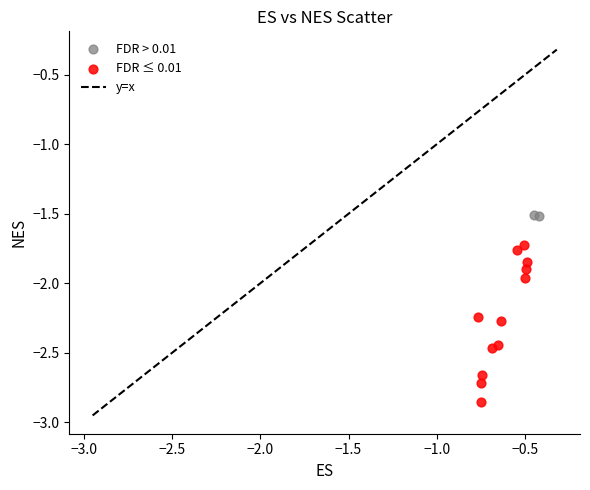

Which series reaches the maximum Y coordinate?

FDR > 0.01